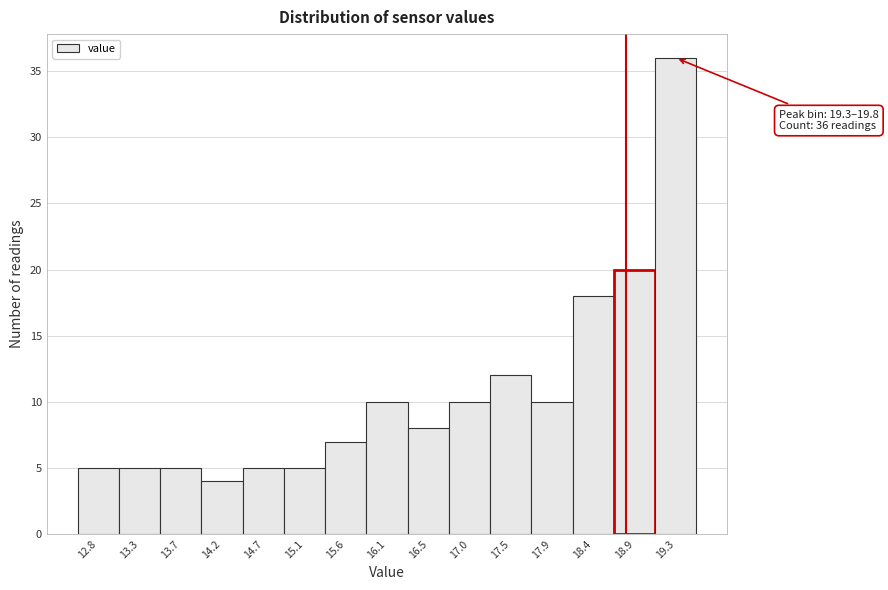

Reading left to right, transcribe all the data shown in this chart.

5	5	5	4	5	5	7	10	8	10	12	10	18	20	36